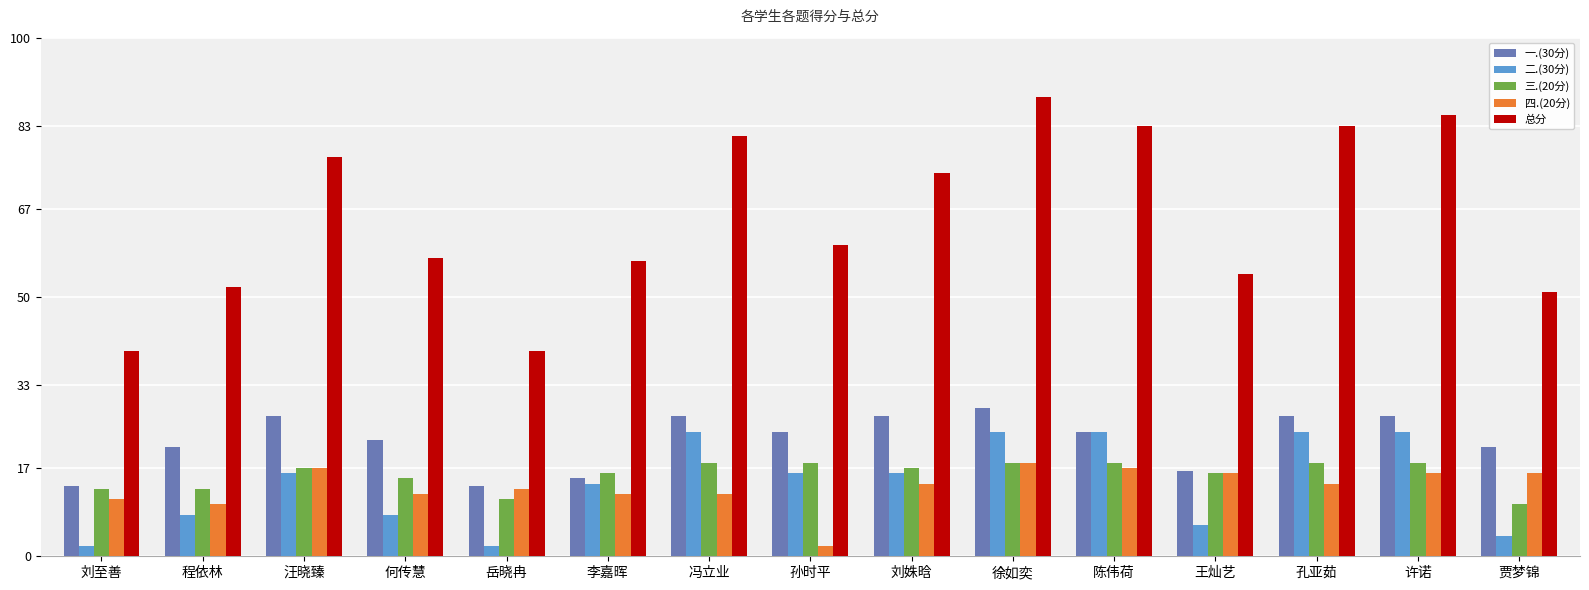

What is the label of the 6th bar from the right?

徐如奕